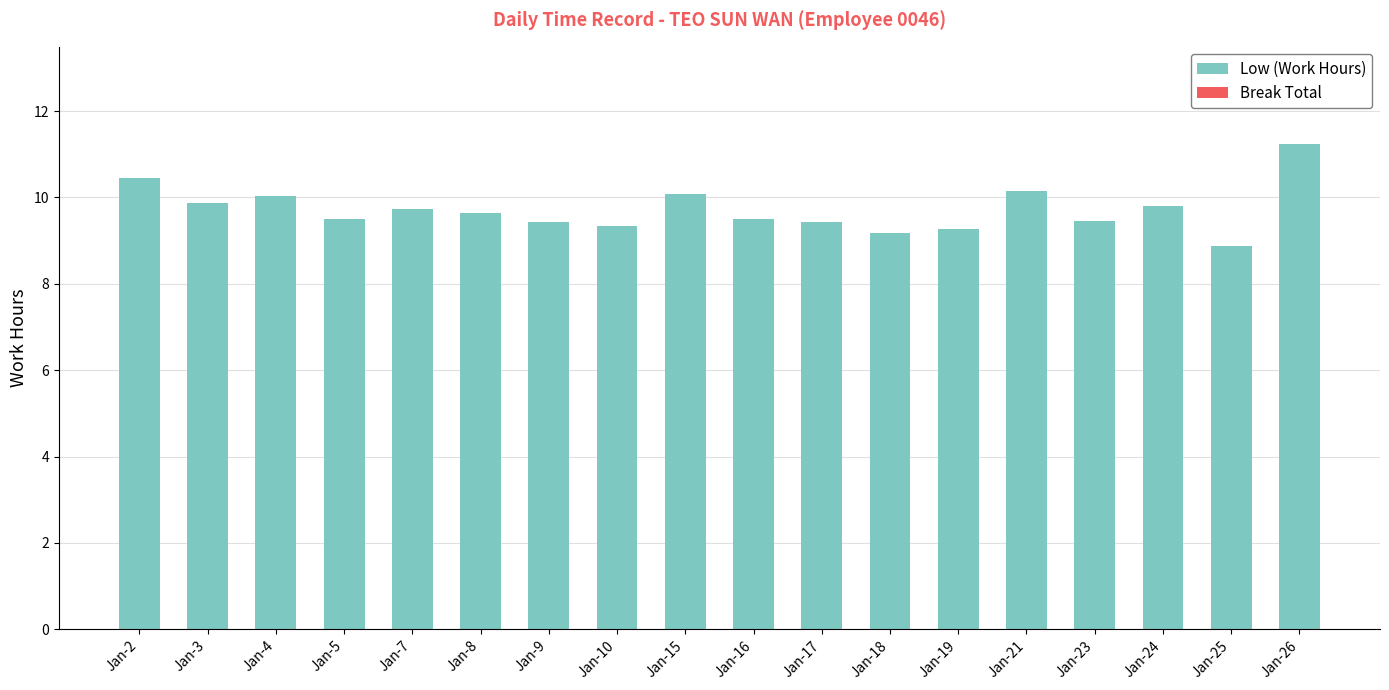

What is the minimum value shown in the chart?

8.9